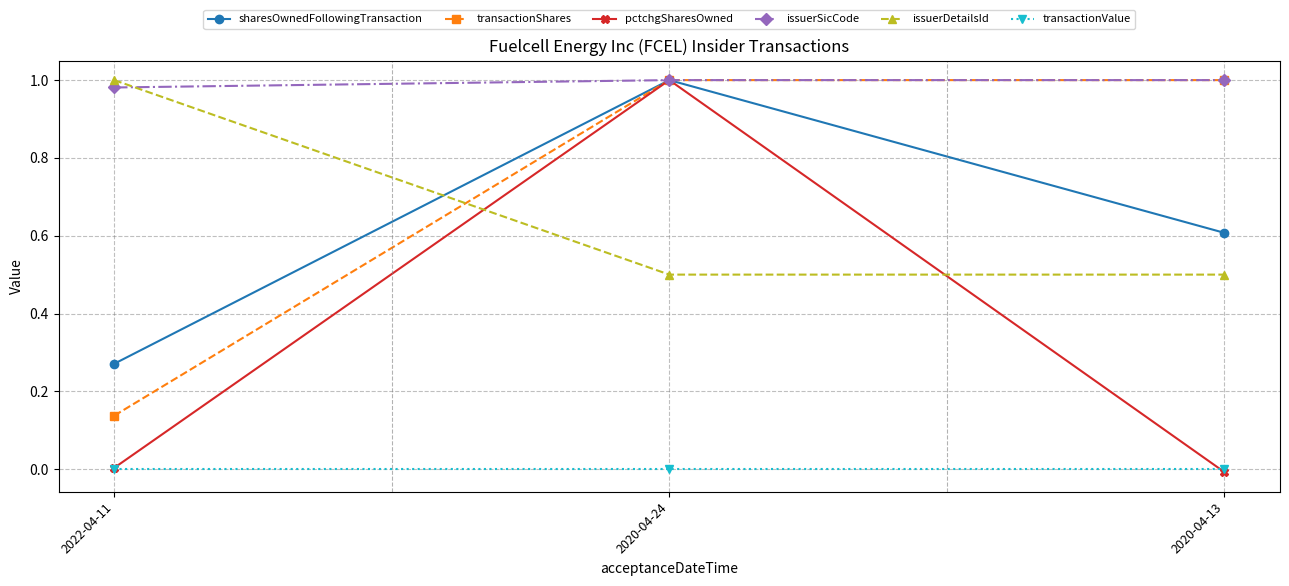

How many lines are shown in the chart?

6